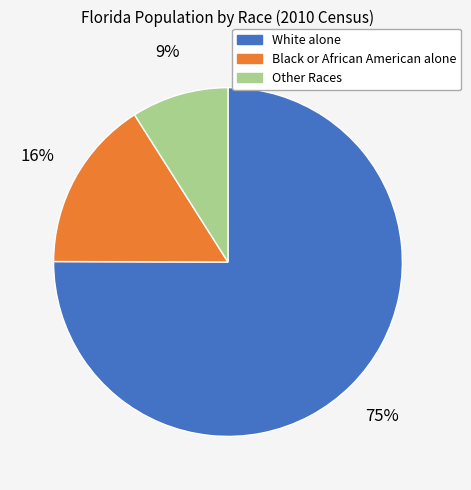

Is there any slice that represents more than half of the pie?

Yes